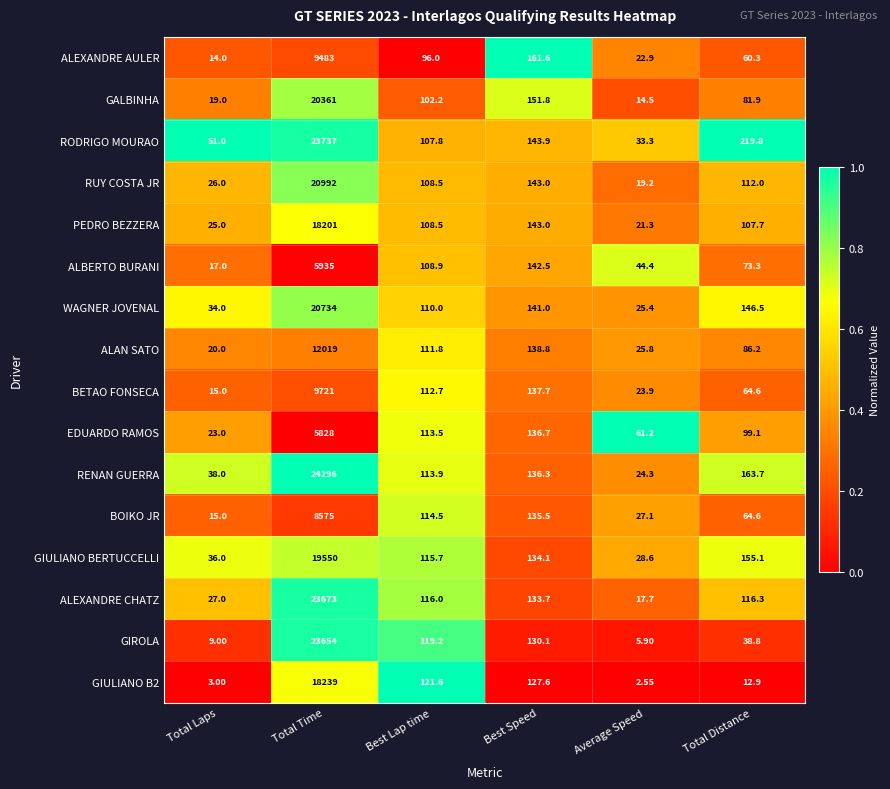

What is the total value across all series at Best Lap time?

1780.8